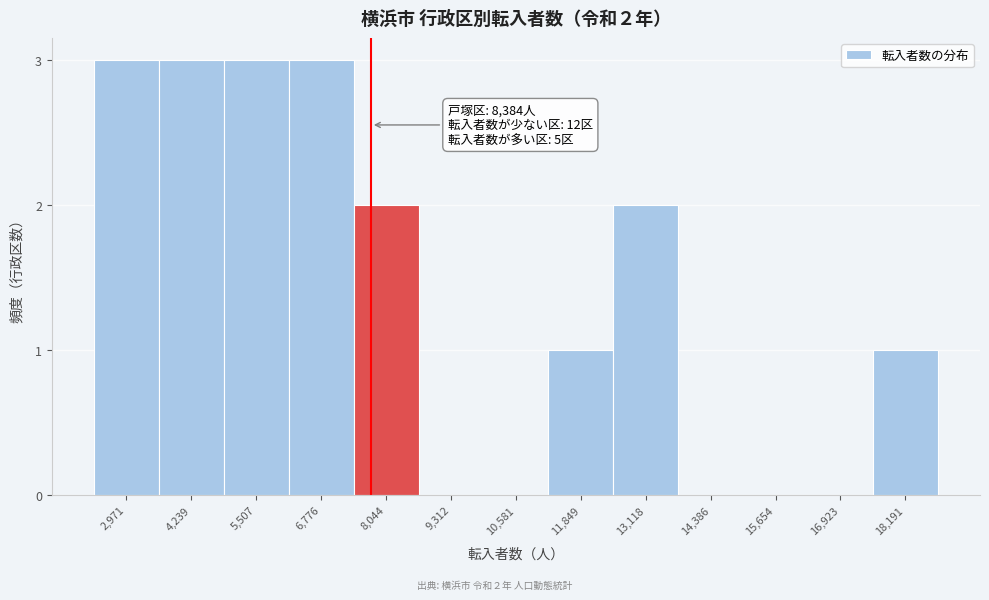

Reading left to right, extract all data points from this chart.

2,971=3	4,239=3	5,507=3	6,776=3	8,044=2	9,312=0	10,581=0	11,849=1	13,118=2	14,386=0	15,654=0	16,923=0	18,191=1